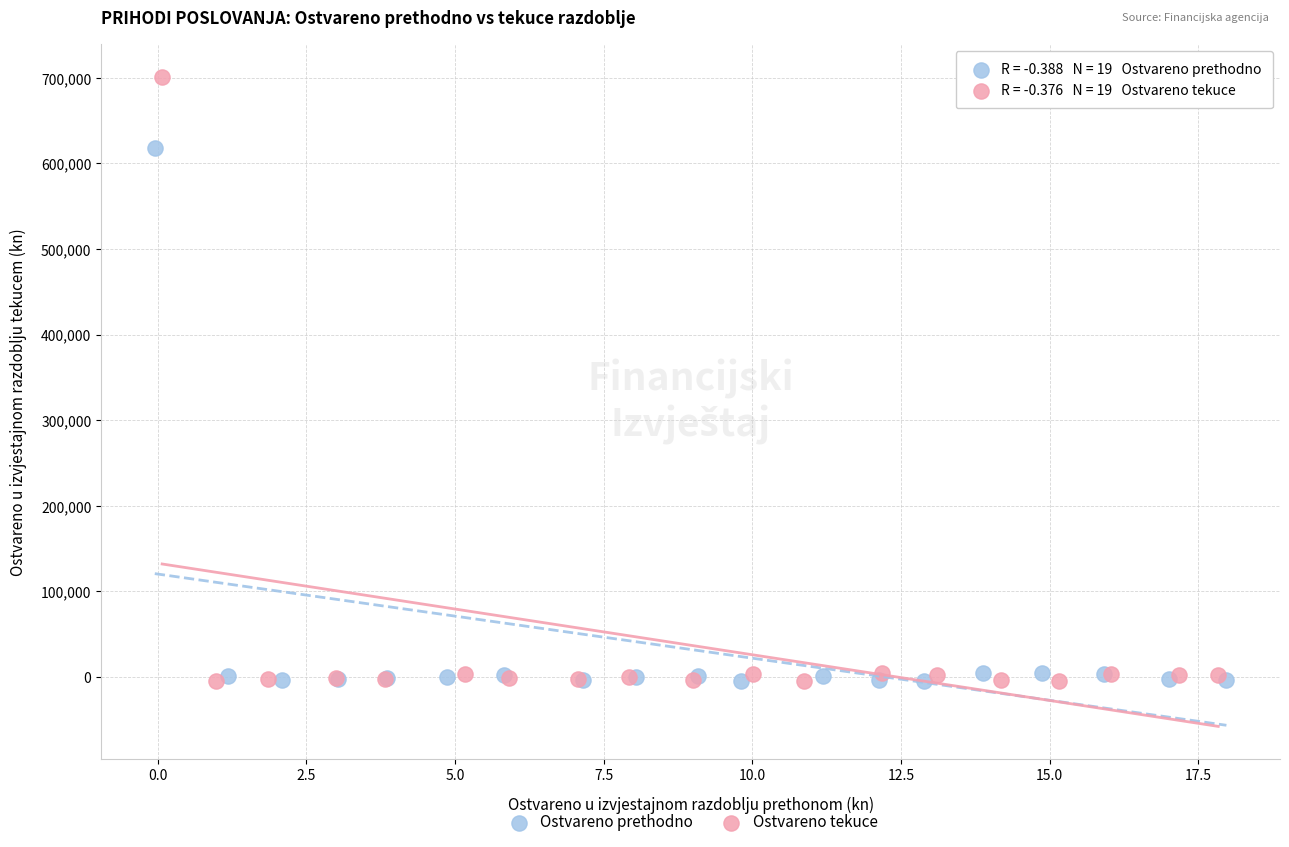

Which series contains the highest Y value?

Ostvareno tekuce